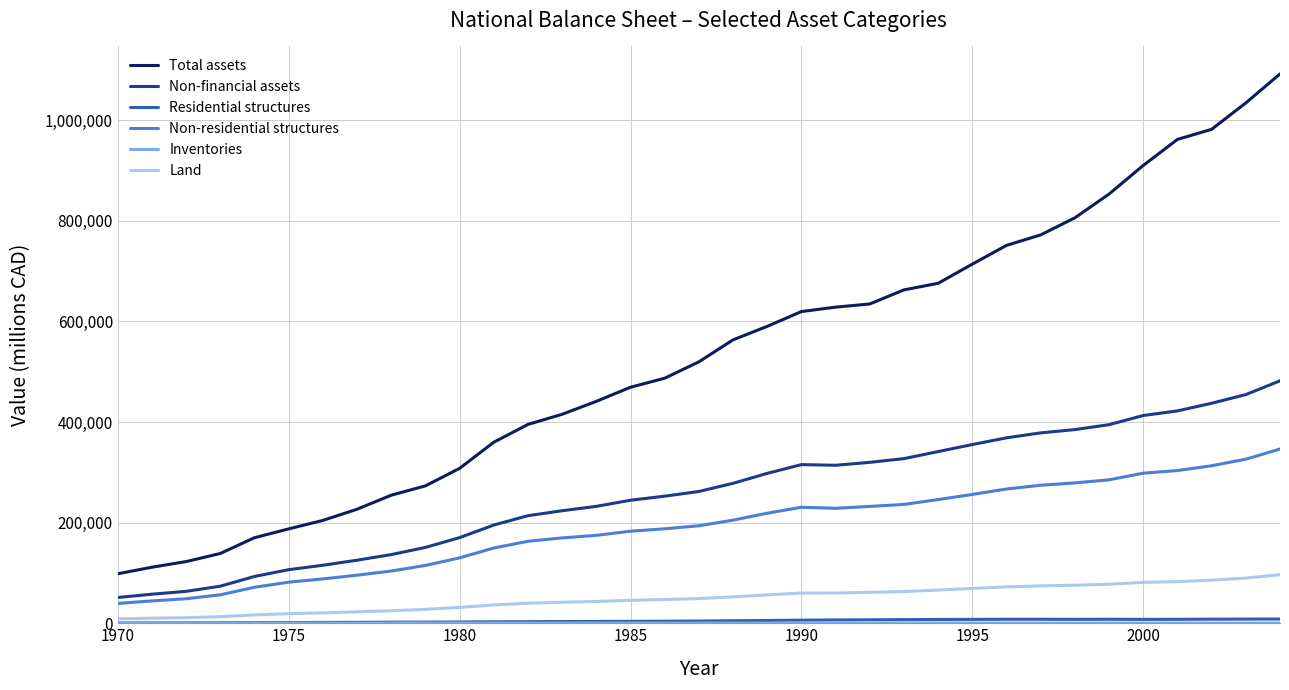

Which series has the largest total across all categories?

Total assets